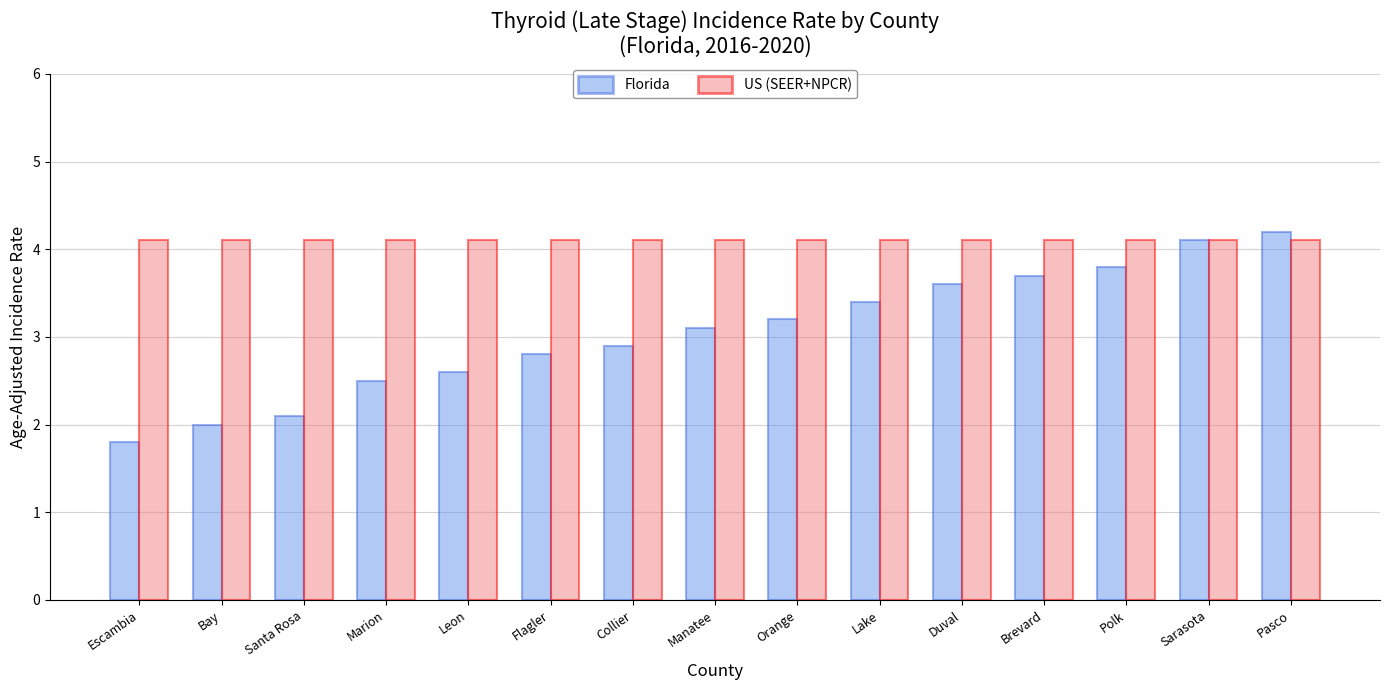

Is the value of US (SEER+NPCR) at Santa Rosa greater than the value of Florida at Flagler?

Yes